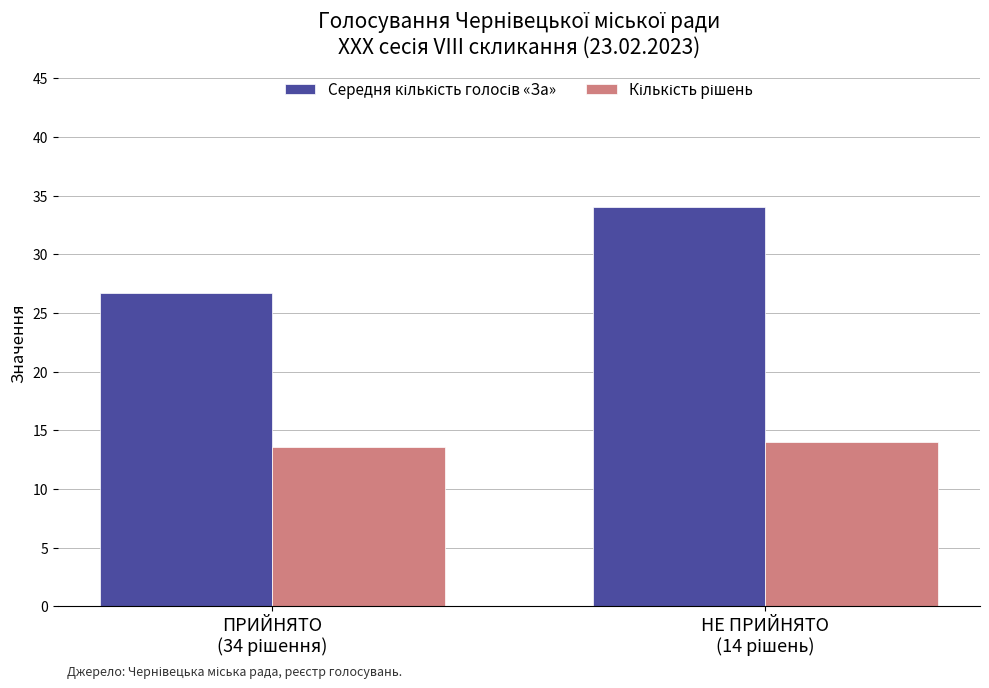

What is the greatest value displayed?

34.0